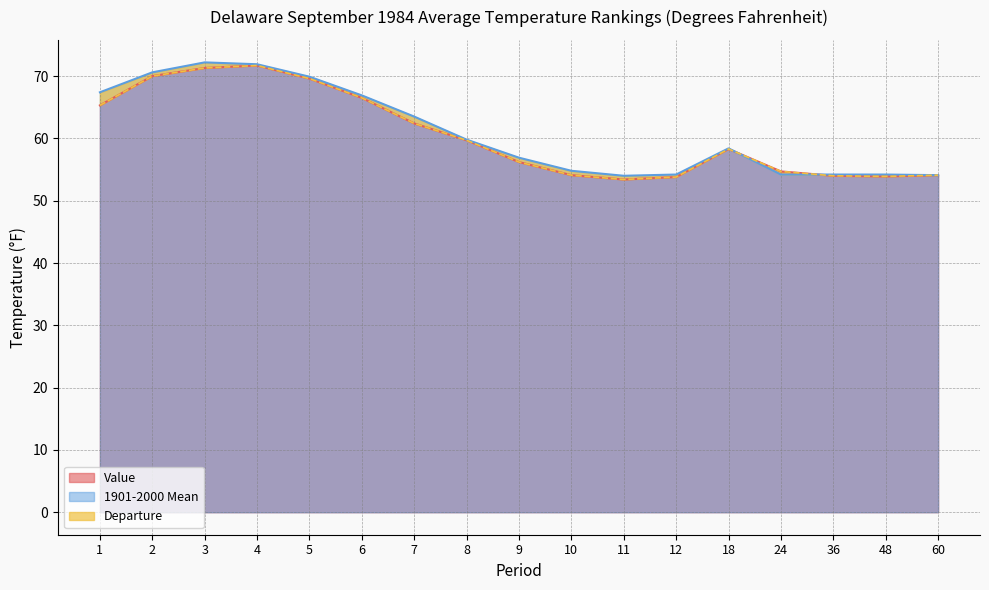

Which label corresponds to the smallest value in the chart?

11